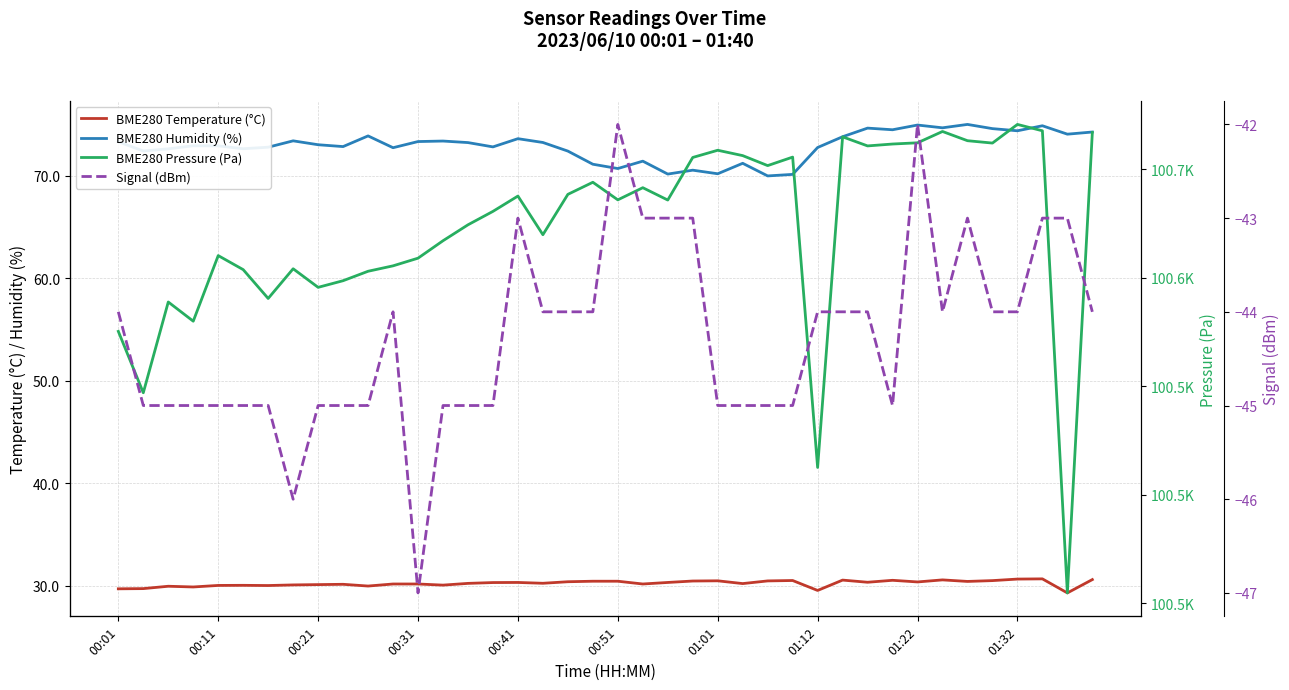

What is the difference between the BME280 Temperature (°C) values at 01:22 and 00:31?

0.2